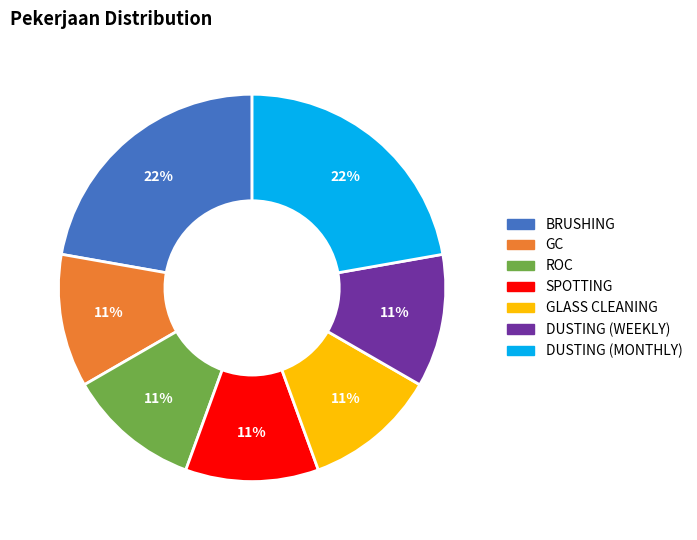

What percentage is the GC slice, to the nearest percent?

11%